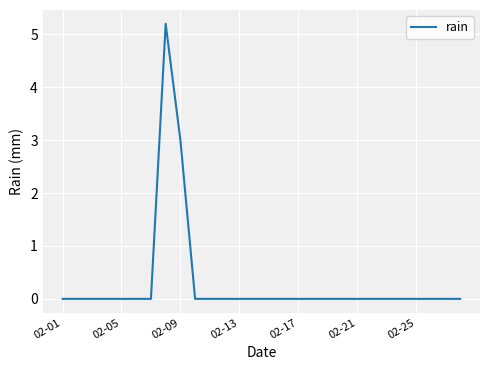

What is the greatest value displayed?

5.2